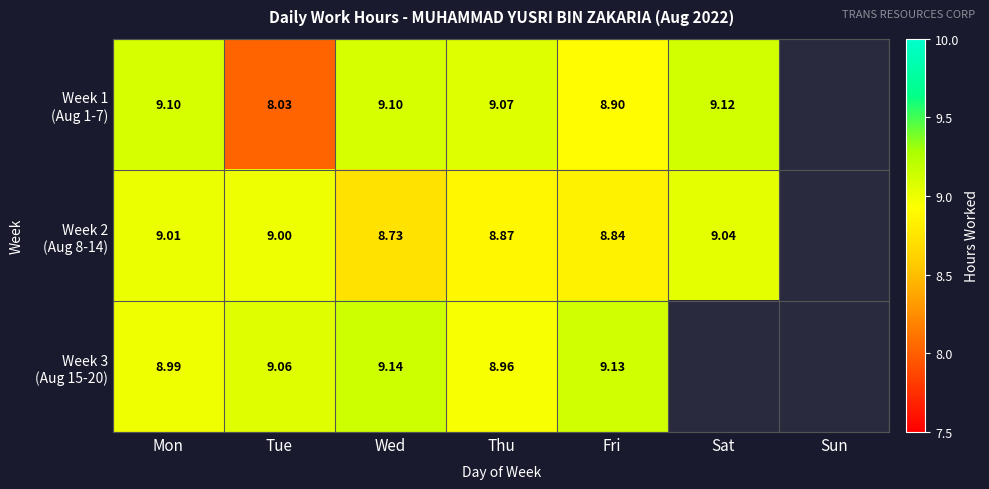

What is the difference between the Week 2 (Aug 8-14) values at Thu and Wed?

0.1